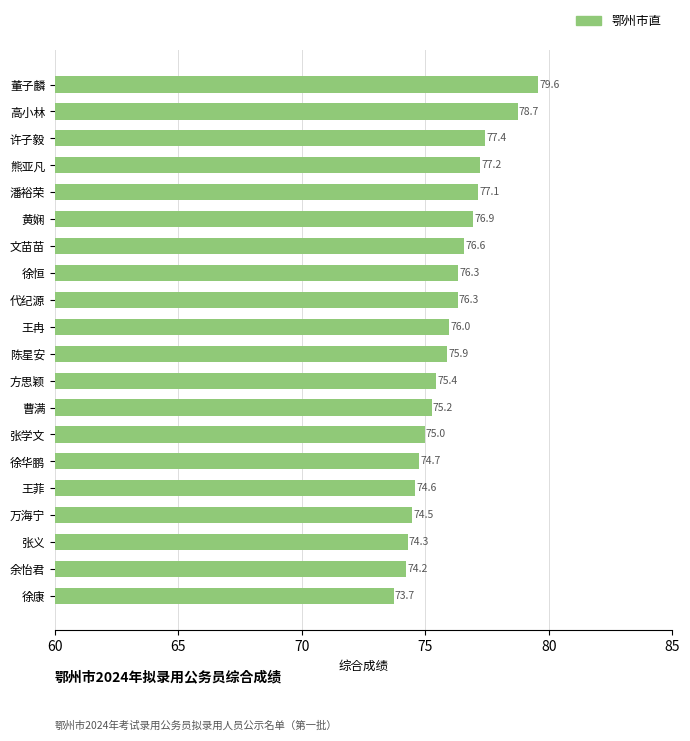

Between 董子麟 and 王冉, which is larger?

董子麟